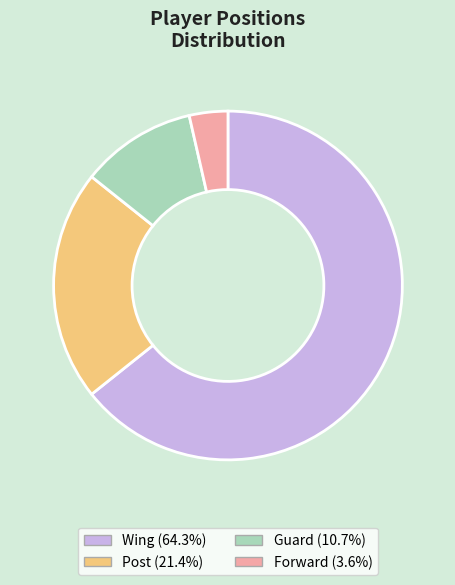

How many slices are in this pie chart?

4